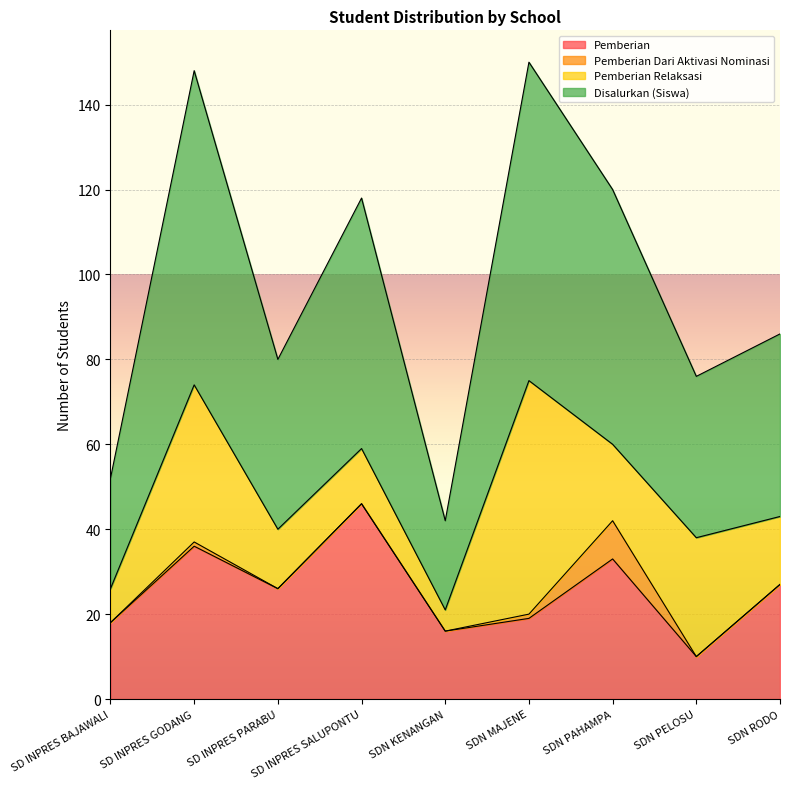

What is the total value across all series at SD INPRES SALUPONTU?

118